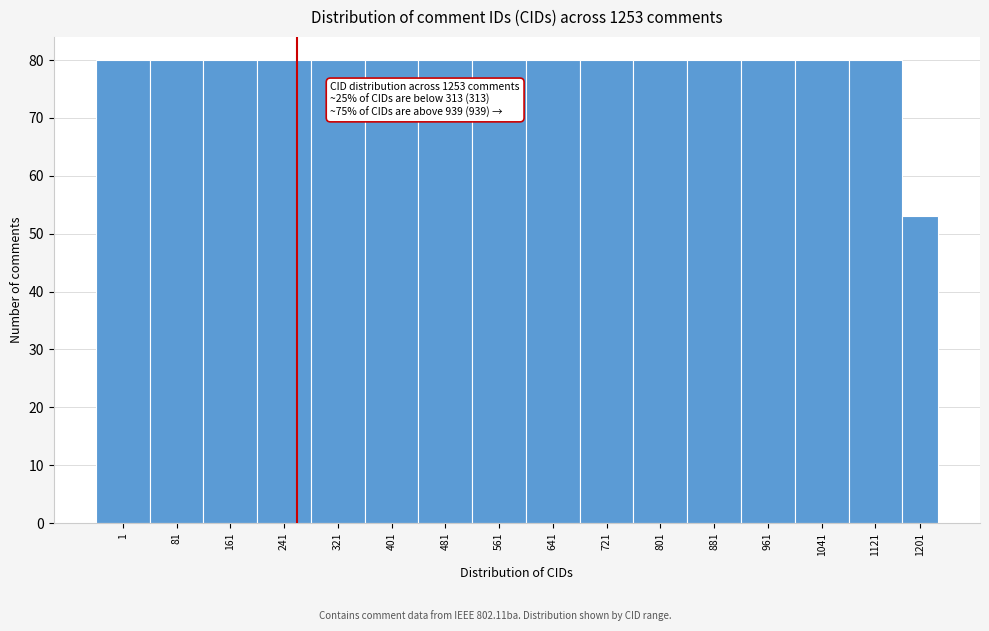

Reading right to left, list all the values displayed in this chart.

1201=53	1121=80	1041=80	961=80	881=80	801=80	721=80	641=80	561=80	481=80	401=80	321=80	241=80	161=80	81=80	1=80